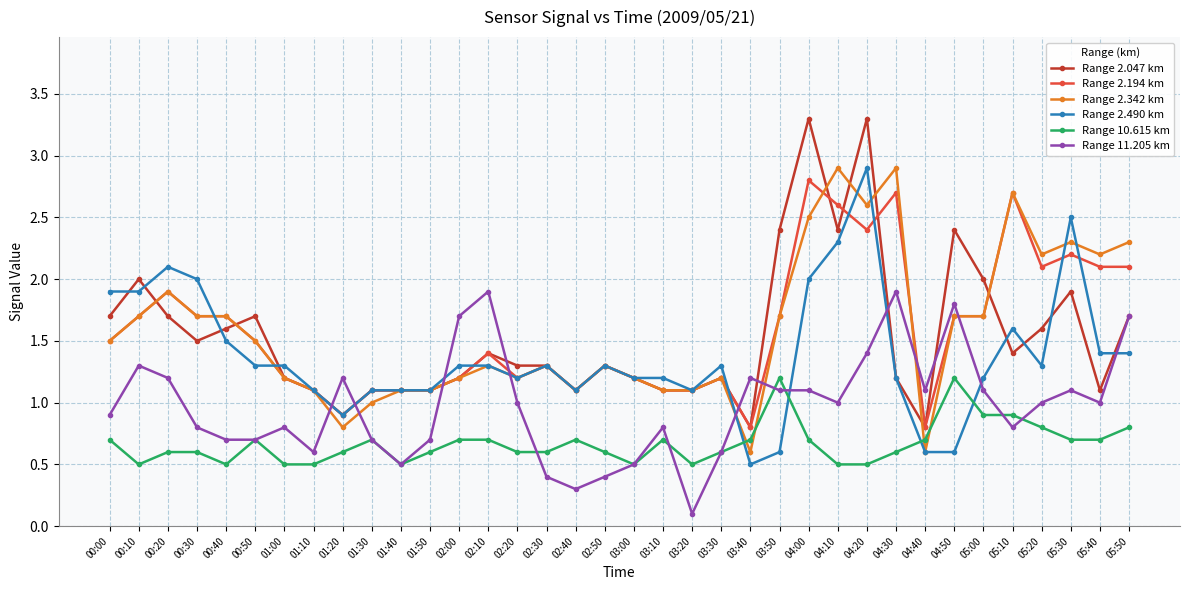

Where is the first local maximum for Range 2.342 km?

00:20